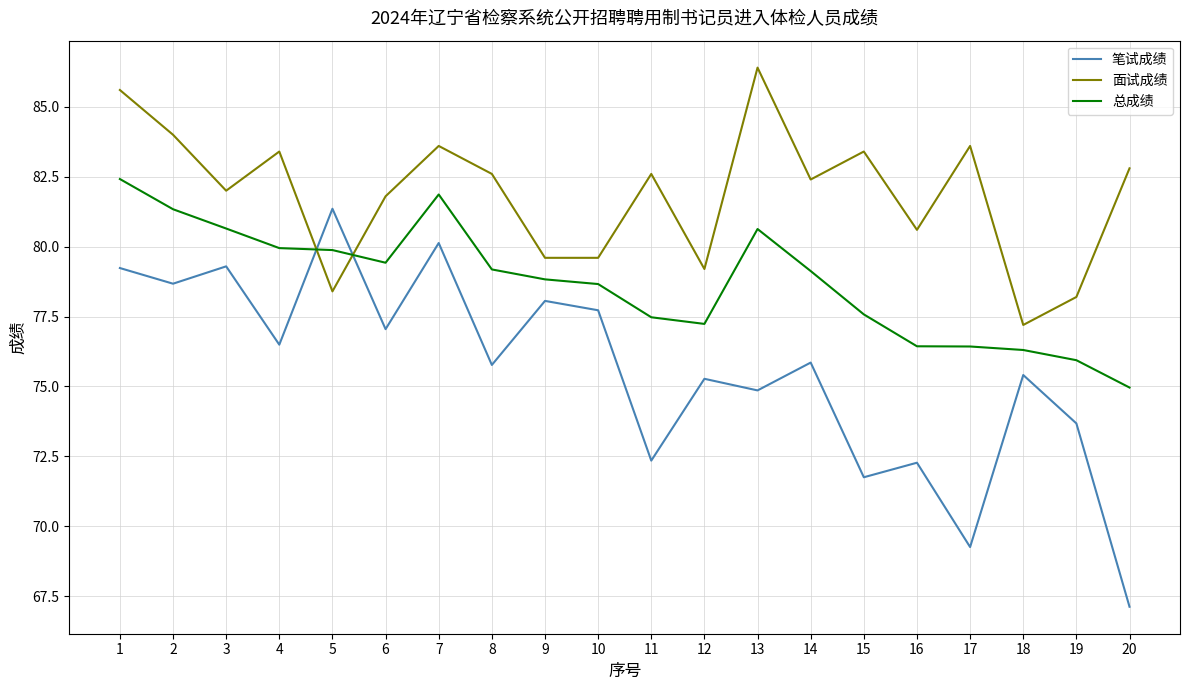

How many distinct data groups are displayed?

3